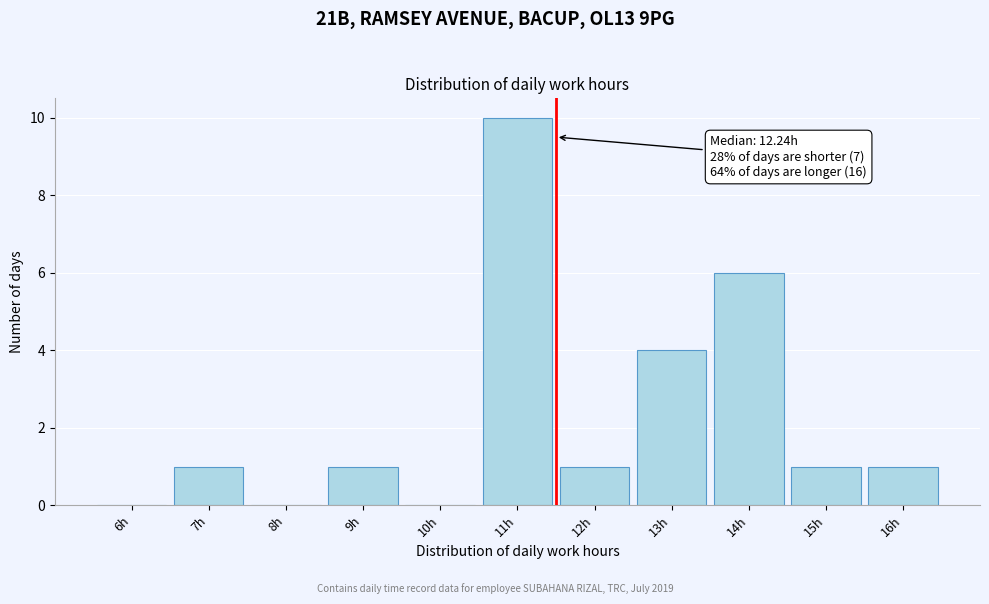

Reading left to right, list all the values displayed in this chart.

6h=0	7h=1	8h=0	9h=1	10h=0	11h=10	12h=1	13h=4	14h=6	15h=1	16h=1